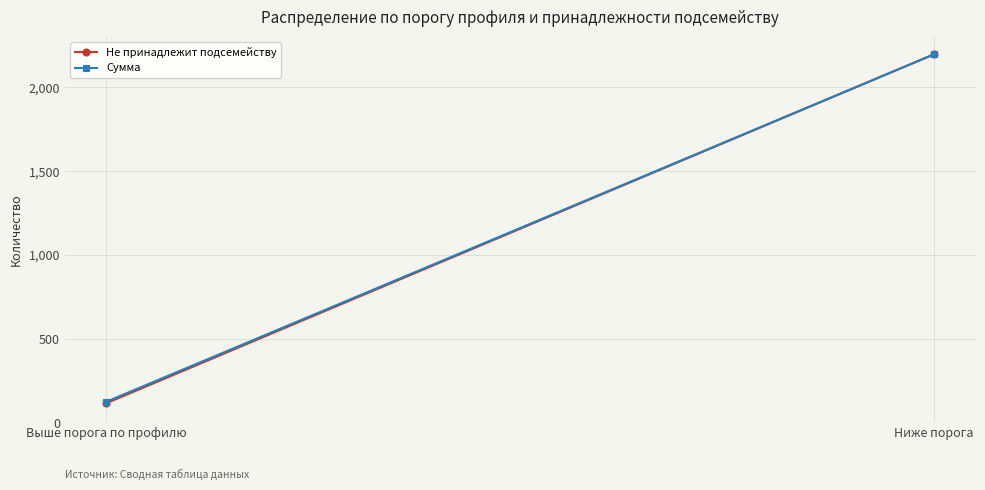

Read the Сумма value at Ниже порога, to the nearest 50.

2200